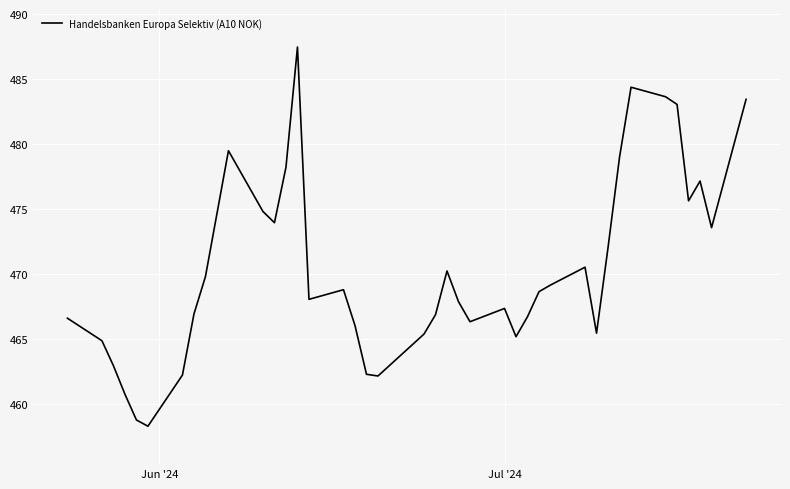

What is the difference between the maximum and minimum values?

29.1